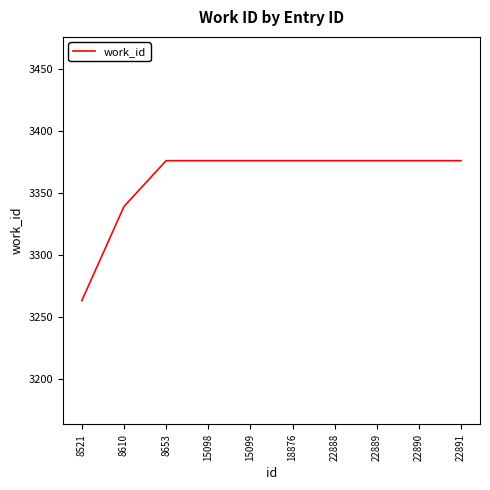

How many lines are shown in the chart?

1